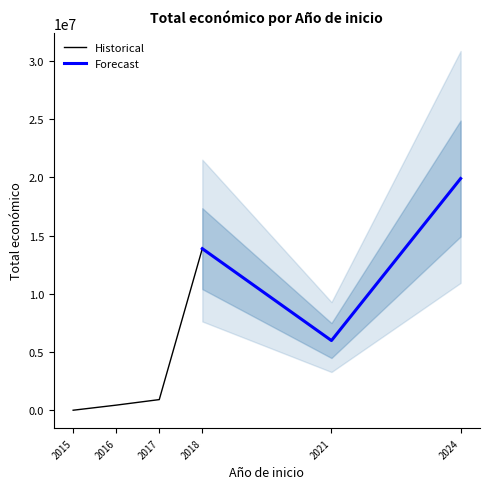

What is the sum of all values?

41192184